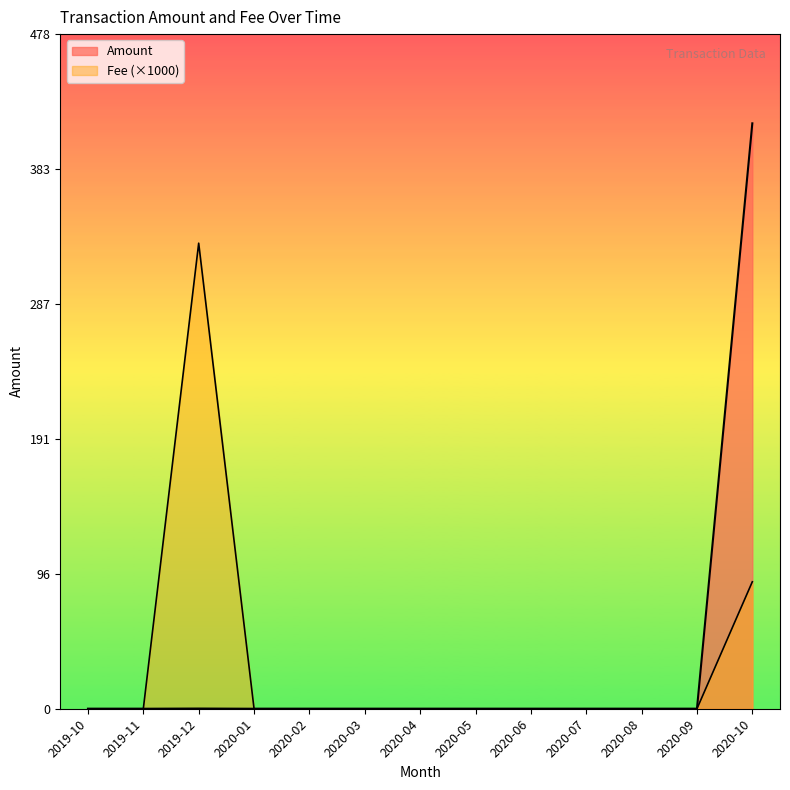

Does the chart have visible grid lines?

No